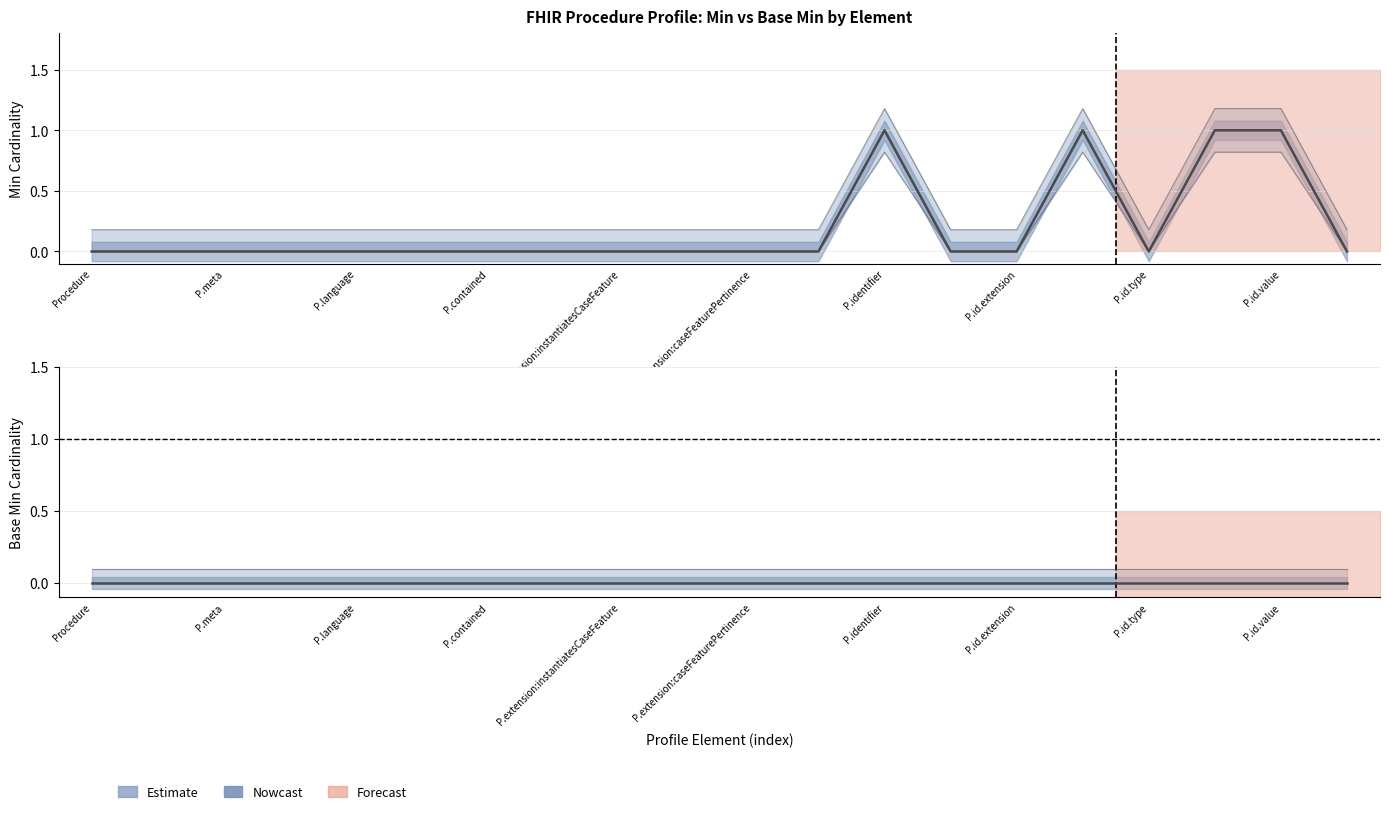

The value at P.meta is 0. True or false?

True